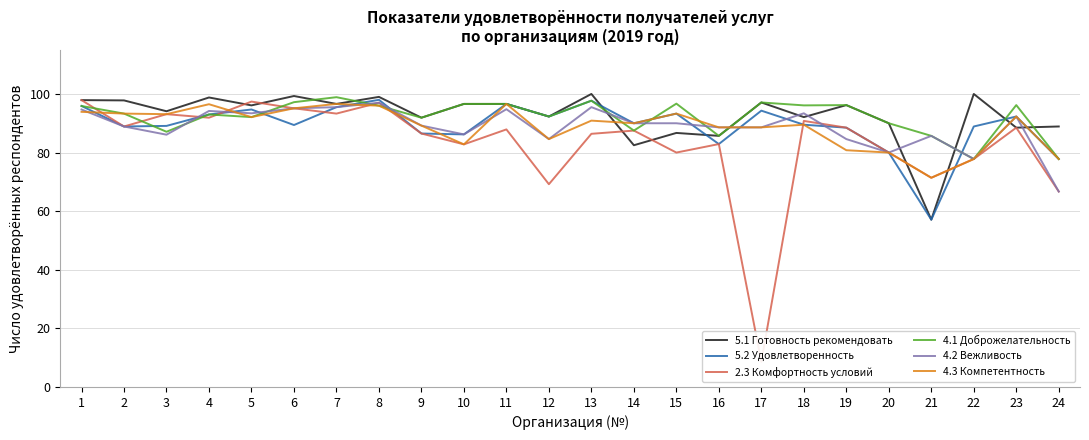

How many data points in 5.2 Удовлетворенность are less than 90?

12